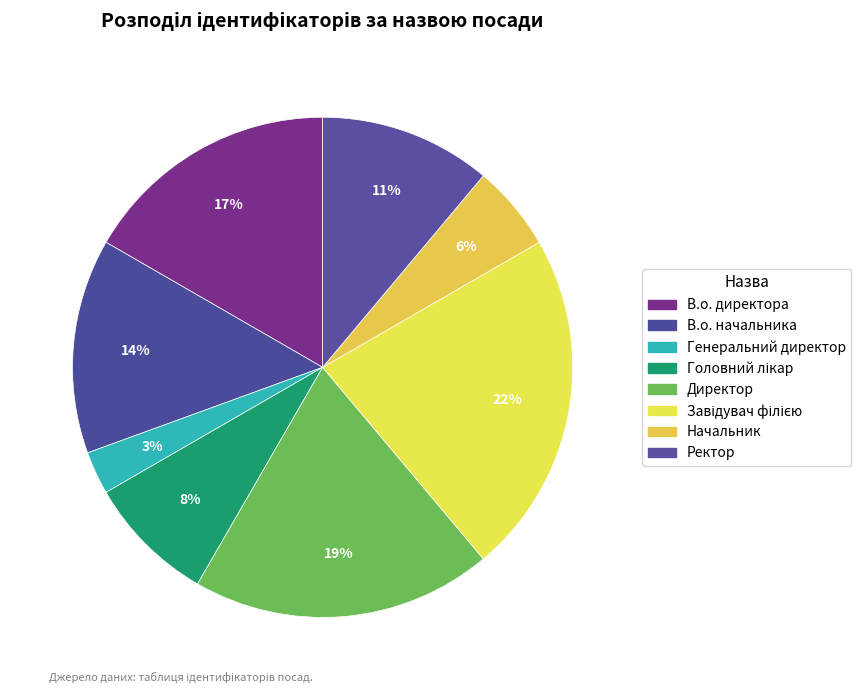

Which slice is the largest?

Завідувач філією